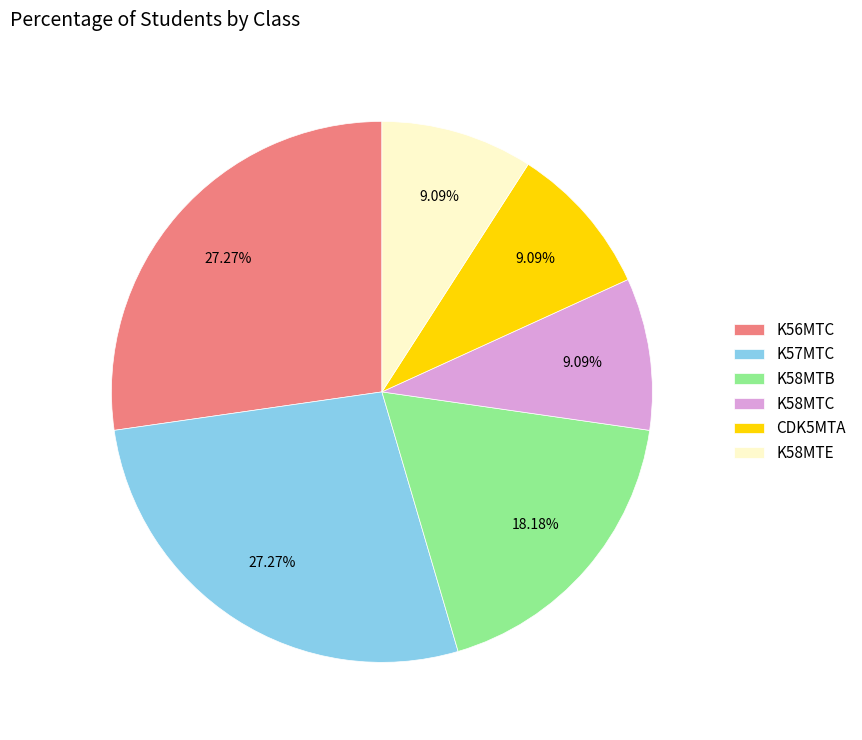

To the nearest percent, what portion does K58MTC represent?

9%